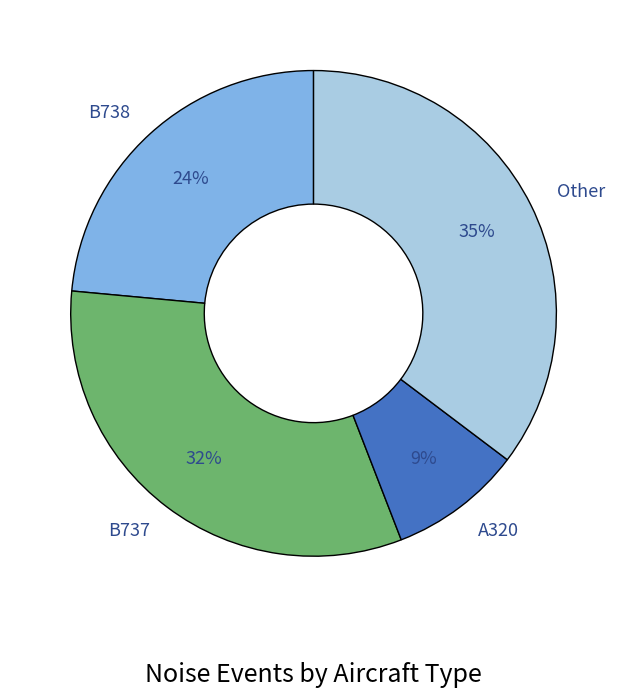

Which category has the biggest portion of the pie?

Other